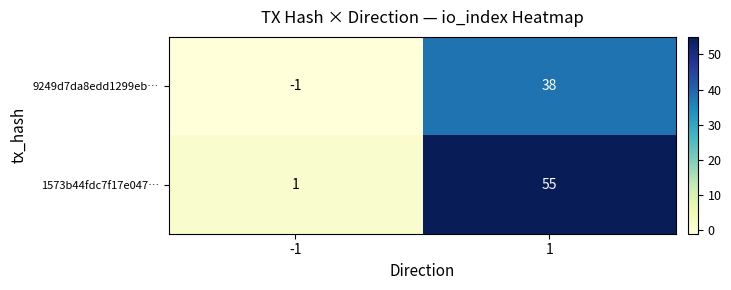

How many distinct data groups are displayed?

2